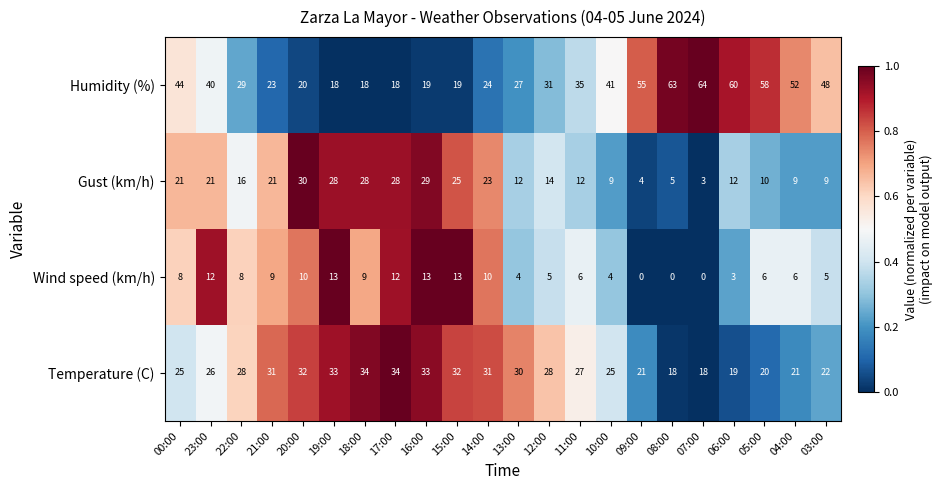

How many categories are shown in the chart?

22